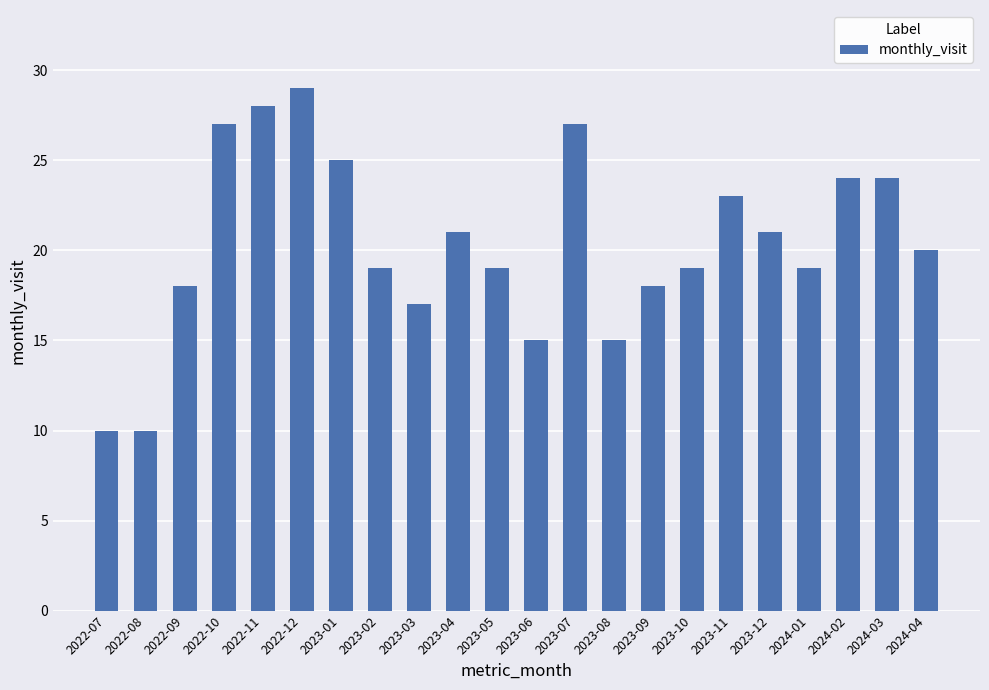

What is the difference between the values at 2022-10 and 2024-04?

7